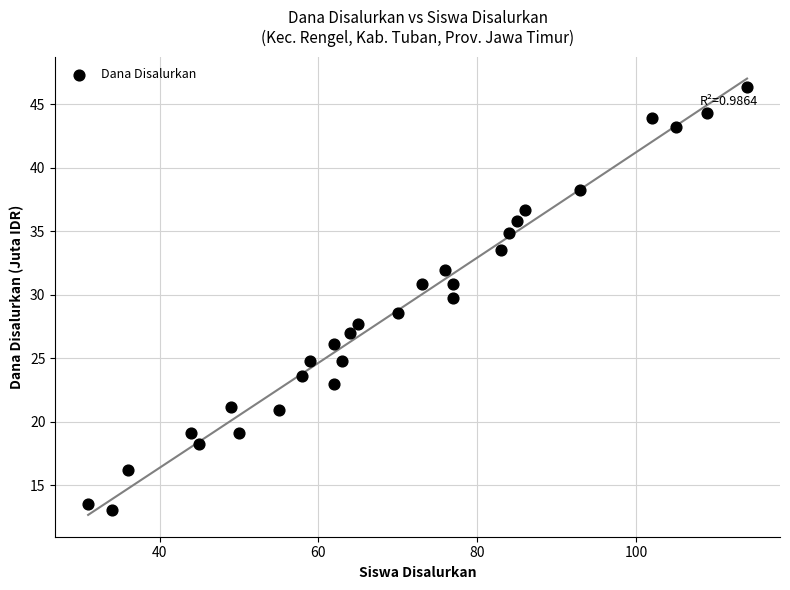

What is the range of Y values (max minus min)?

33.3